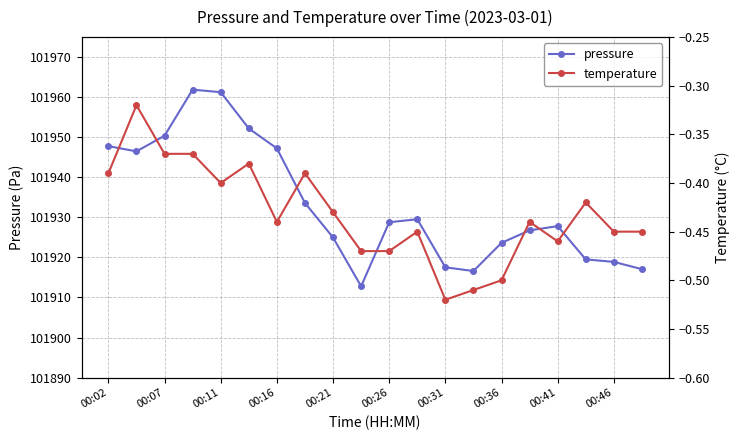

True or false: pressure has more than 0 points higher than both neighbors.

True